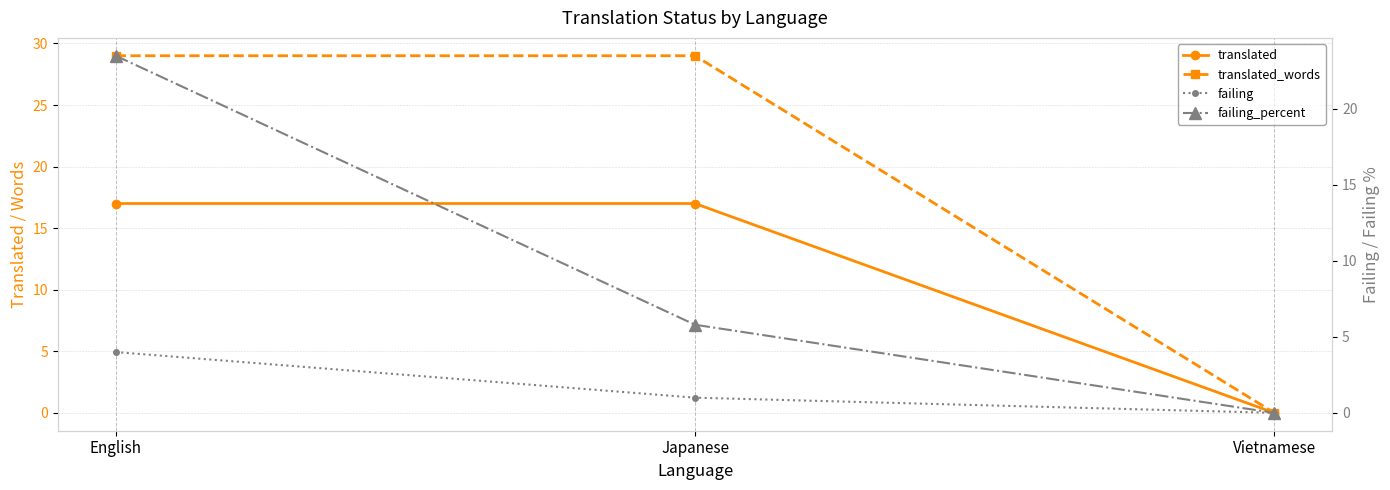

Is the value of translated_words at English greater than the value of failing at Vietnamese?

Yes